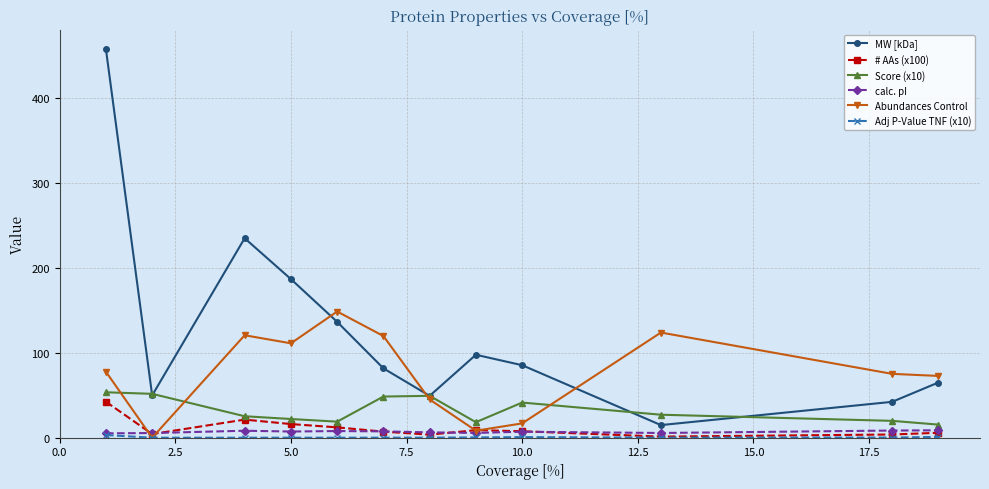

True or false: MW [kDa] has more than 0 points higher than both neighbors.

True